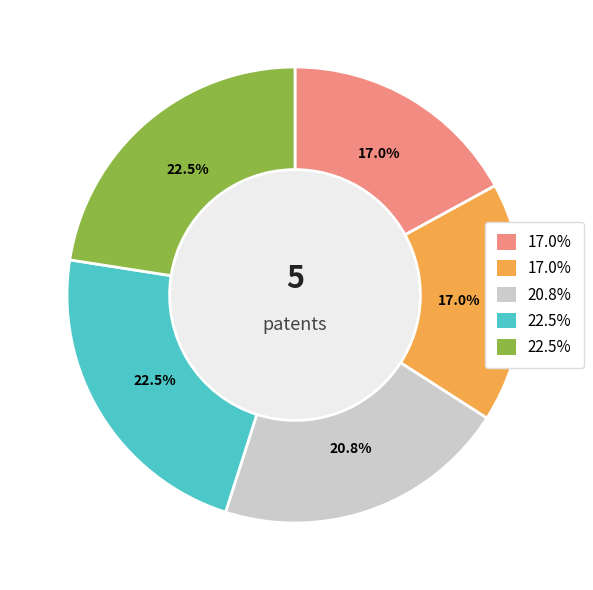

Is there any slice that represents more than half of the pie?

No